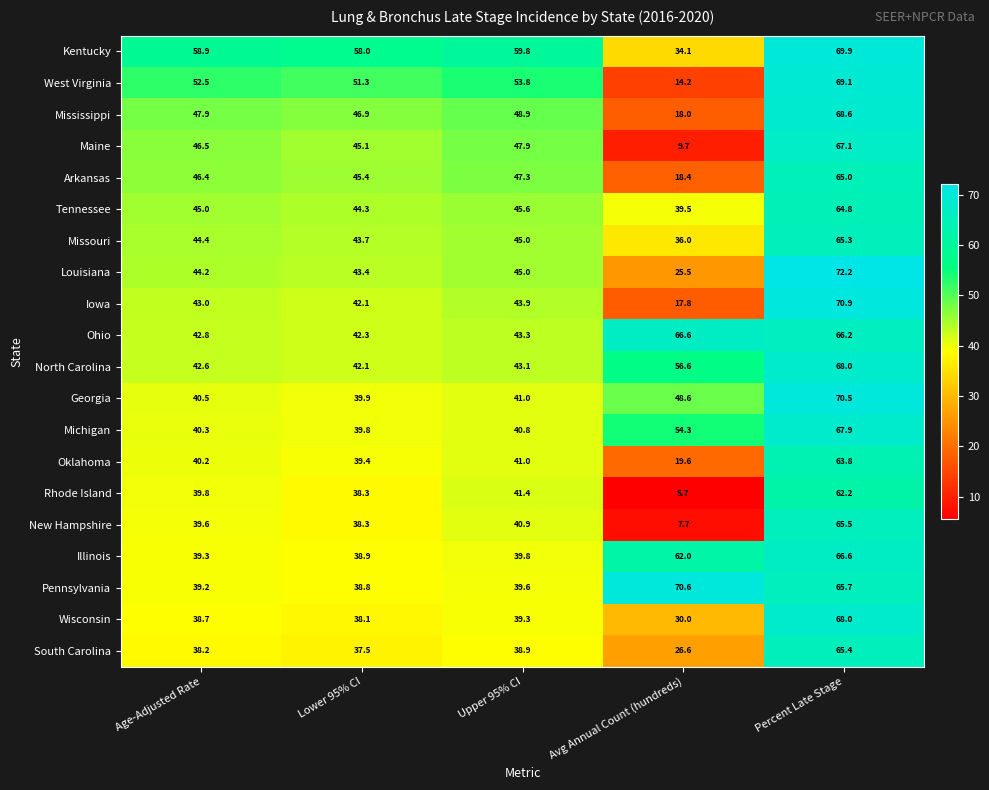

At how many categories does at least one series exceed 52?

5